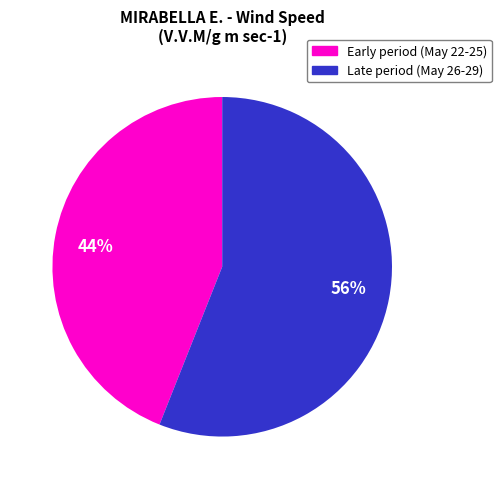

Approximately how many times larger is the value at 56% compared to 44%?

1.3